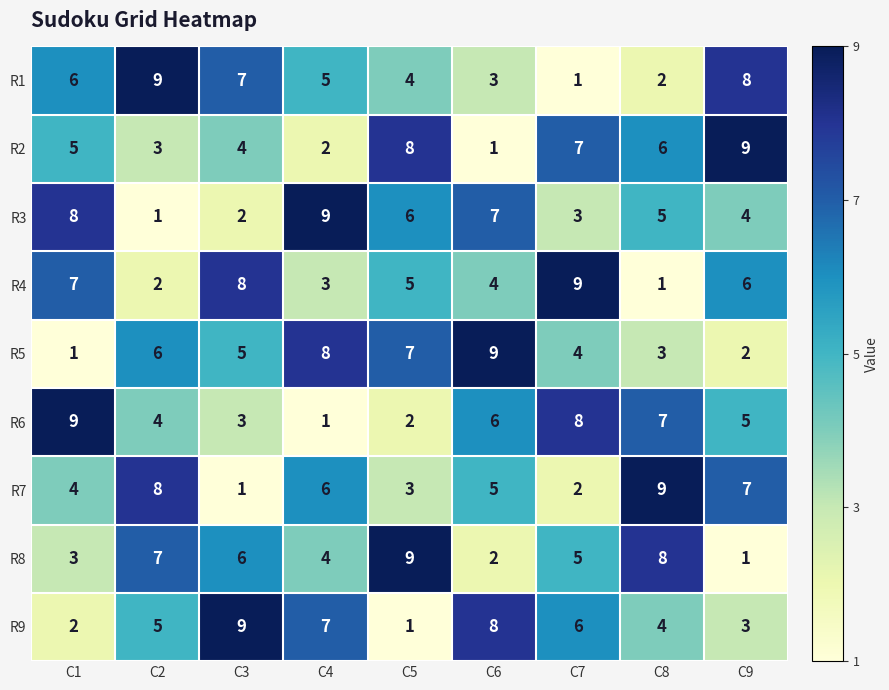

What is the average value of the R7 series?

5